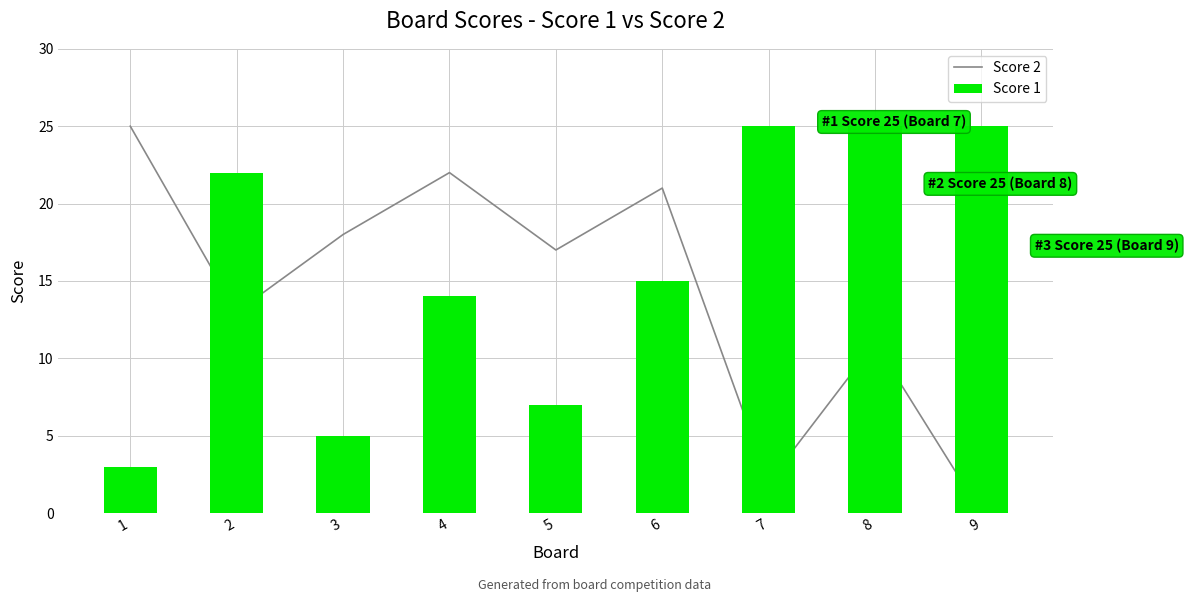

How many groups of bars are there?

9